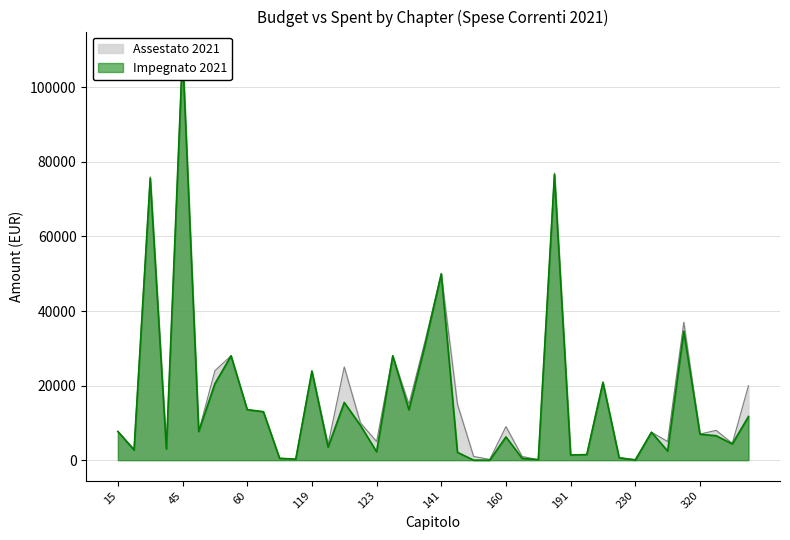

What is the approximate value of Assestato 2021 at 40?

76000.0